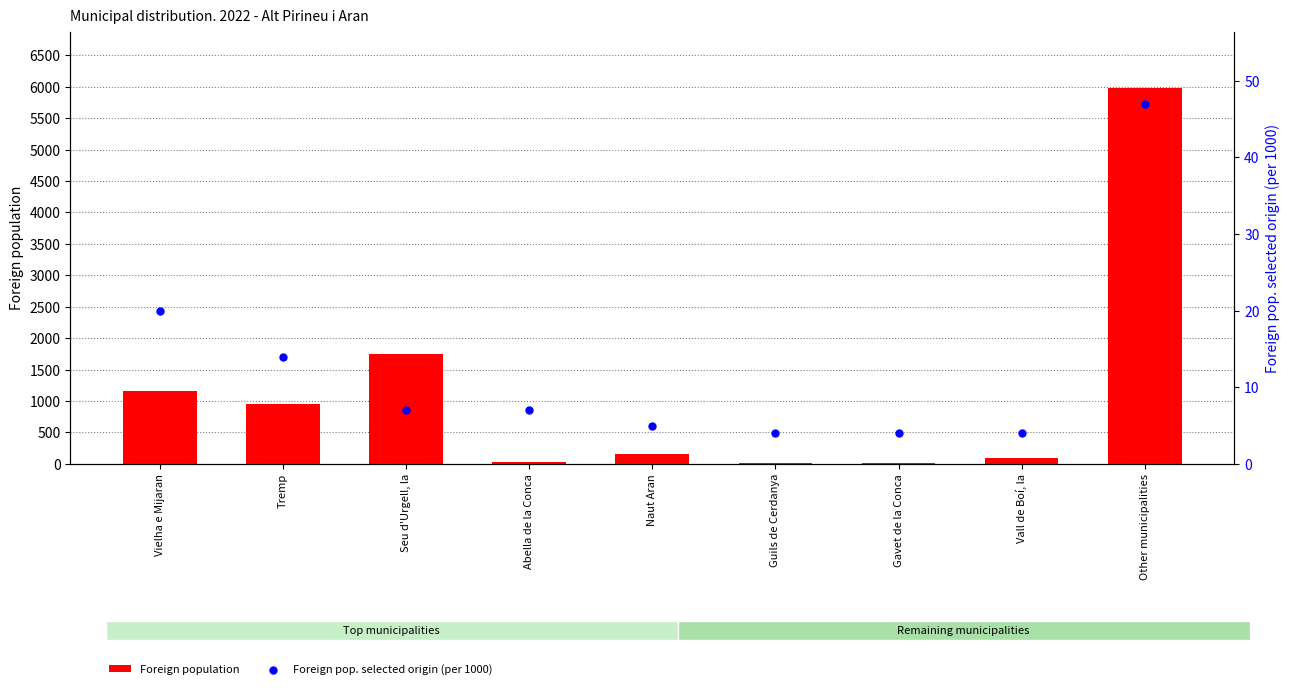

Is the value of Foreign pop. selected origin (per 1000) at Vall de Boí, la greater than the value of Foreign population at Gavet de la Conca?

No